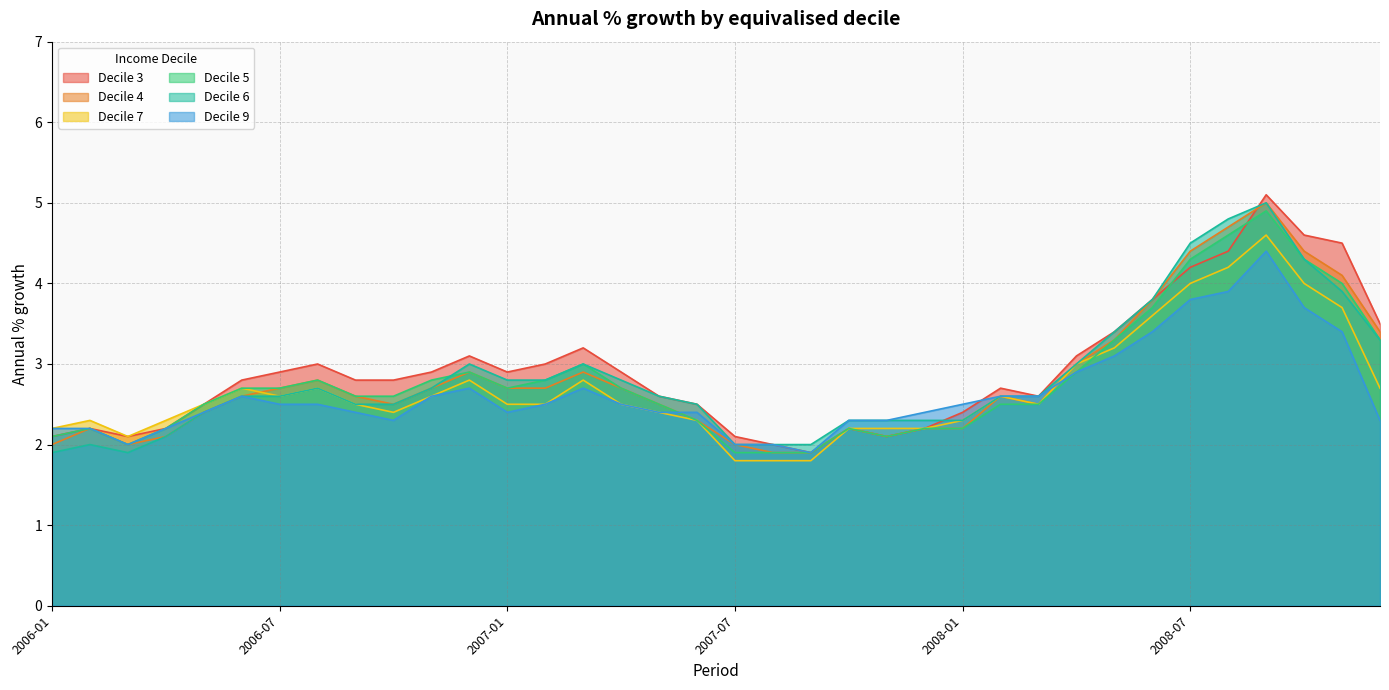

List the labels in order of Decile 6 value, smallest first.

2006-01, 2006-03, 2006-02, 2007-07, 2007-08, 2007-09, 2006-04, 2007-10, 2007-11, 2007-12, 2008-01, 2006-05, 2006-09, 2006-10, 2007-06, 2006-06, 2006-07, 2007-05, 2008-02, 2008-03, 2006-08, 2006-11, 2007-01, 2007-02, 2007-04, 2006-12, 2007-03, 2008-04, 2008-12, 2008-05, 2008-06, 2008-11, 2008-10, 2008-07, 2008-08, 2008-09